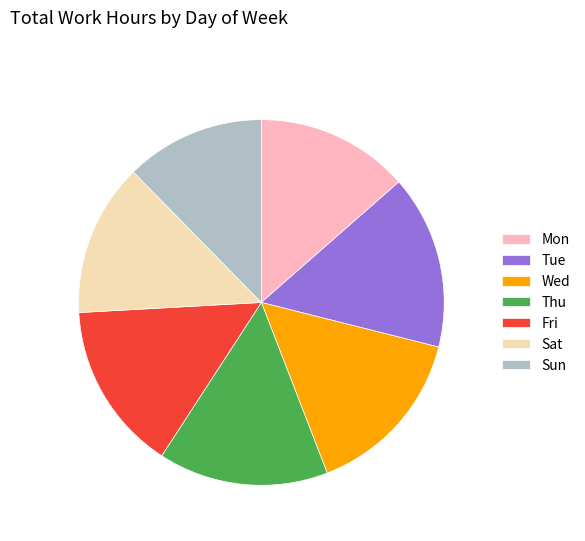

Do Sat and Tue together represent more than half of the pie?

No